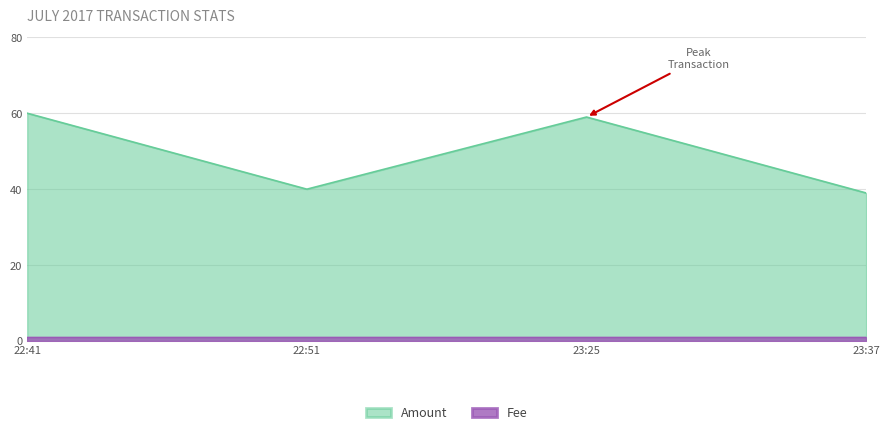

Between 23:25 and 23:37, which series saw the biggest shift?

Amount